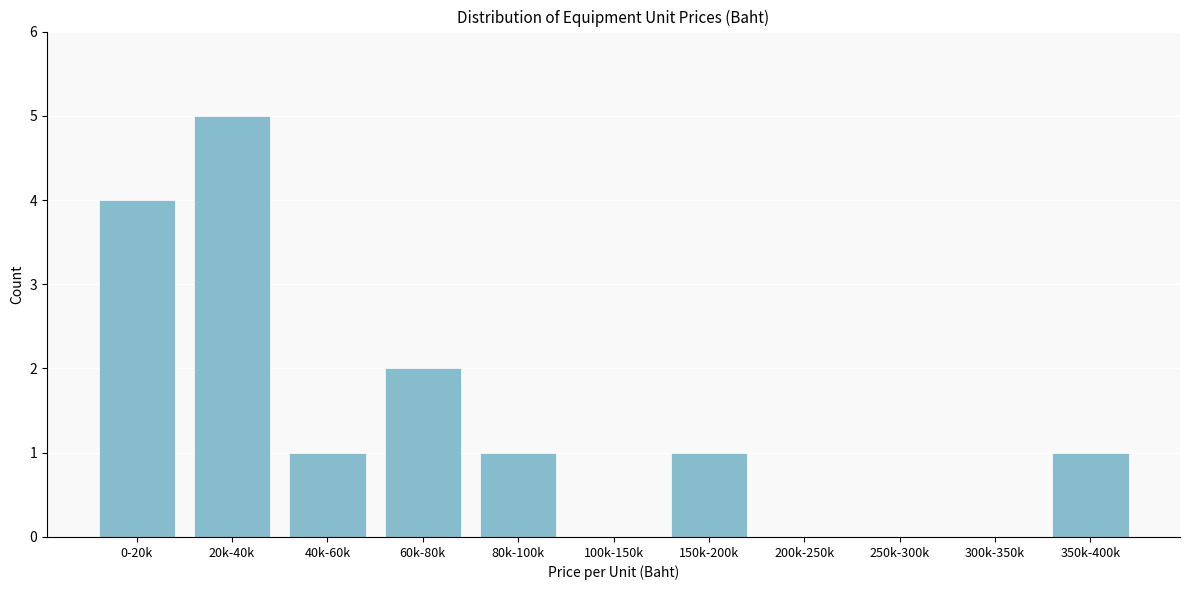

Reading left to right, transcribe all the data shown in this chart.

0-20k=4	20k-40k=5	40k-60k=1	60k-80k=2	80k-100k=1	100k-150k=0	150k-200k=1	200k-250k=0	250k-300k=0	300k-350k=0	350k-400k=1